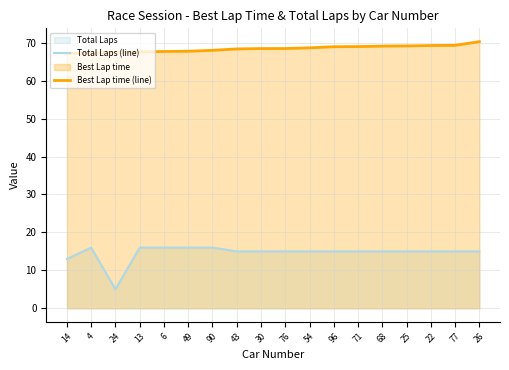

Does the chart display data point markers on the line(s)?

No